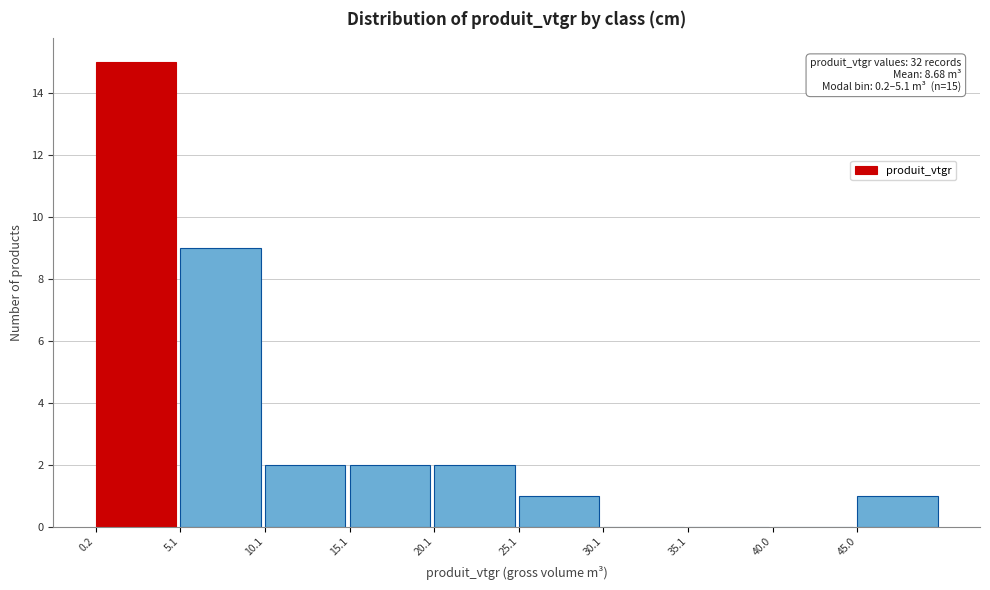

Which range on the x-axis has the tallest bar?

0 to 5